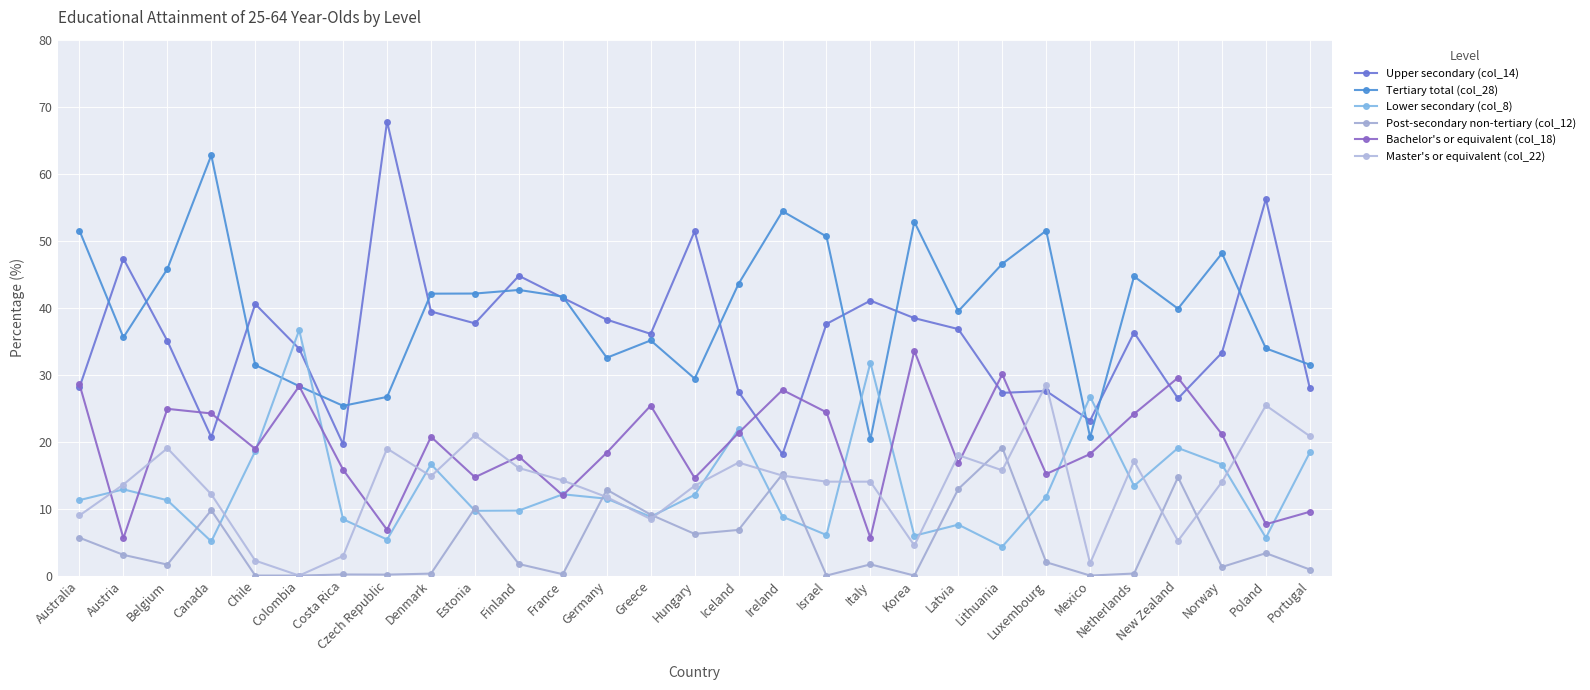

How many lines are shown in the chart?

6